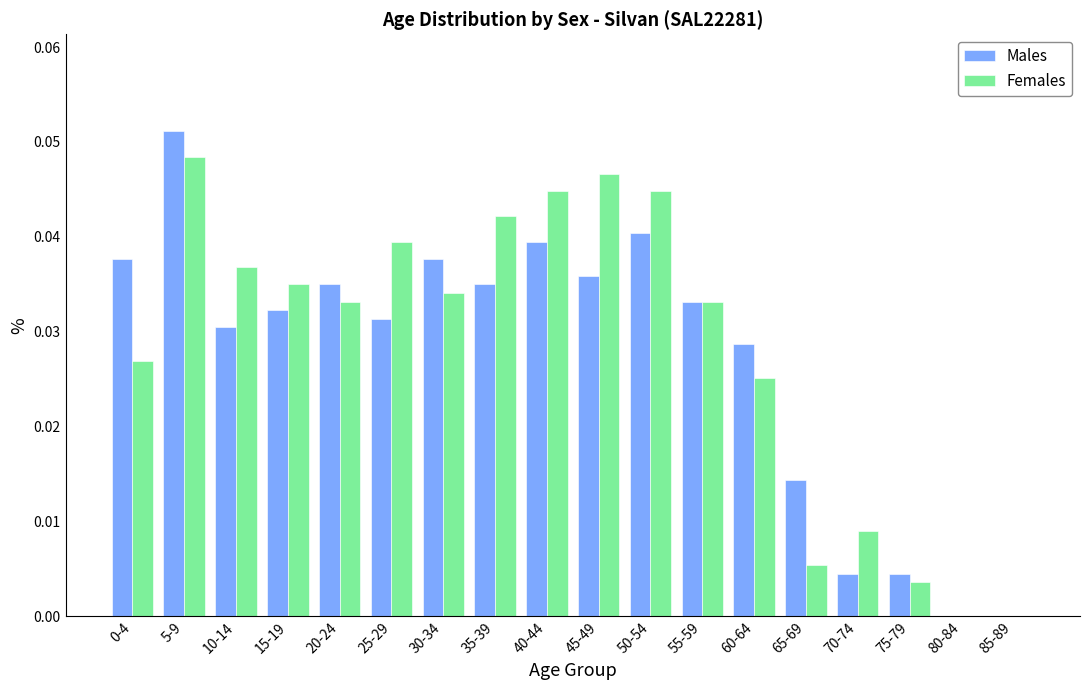

The Females series shows 0.0 at 5-9. True or false?

True